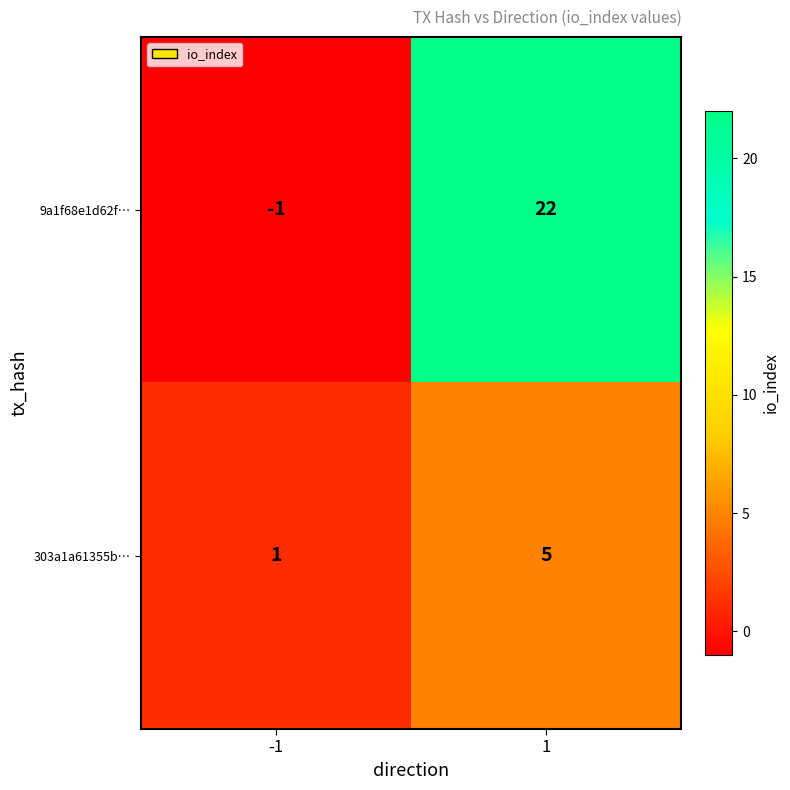

Is it true that 303a1a61355b… equals 2 at -1?

False